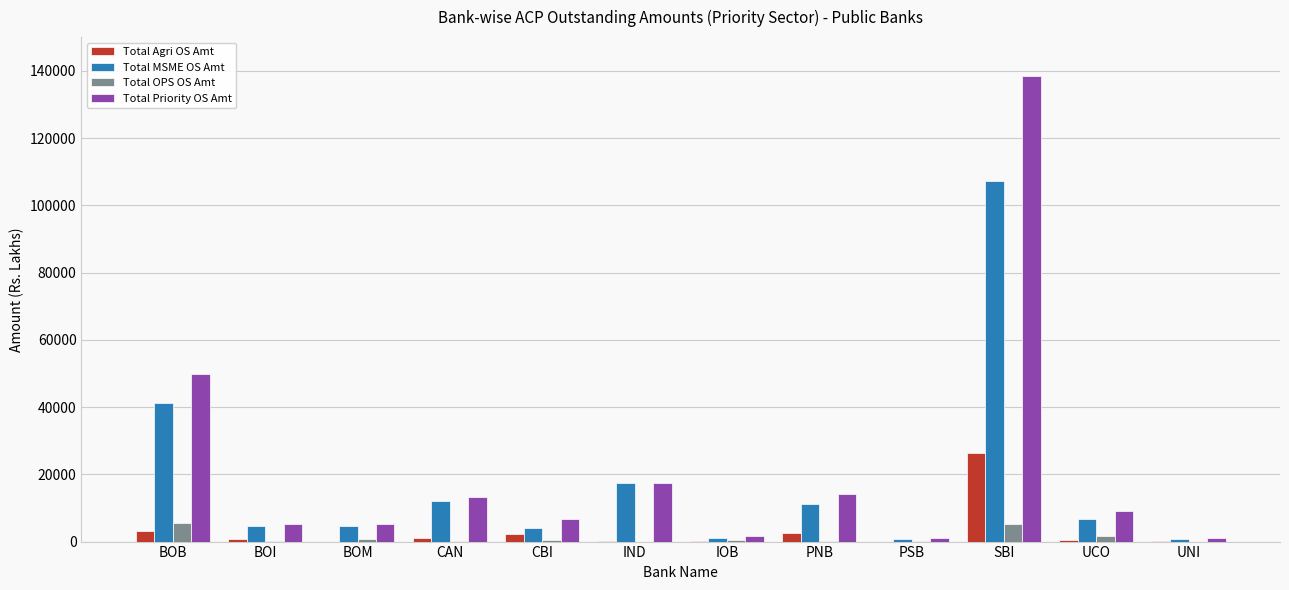

What is the average value of the Total Agri OS Amt series?

3068.6